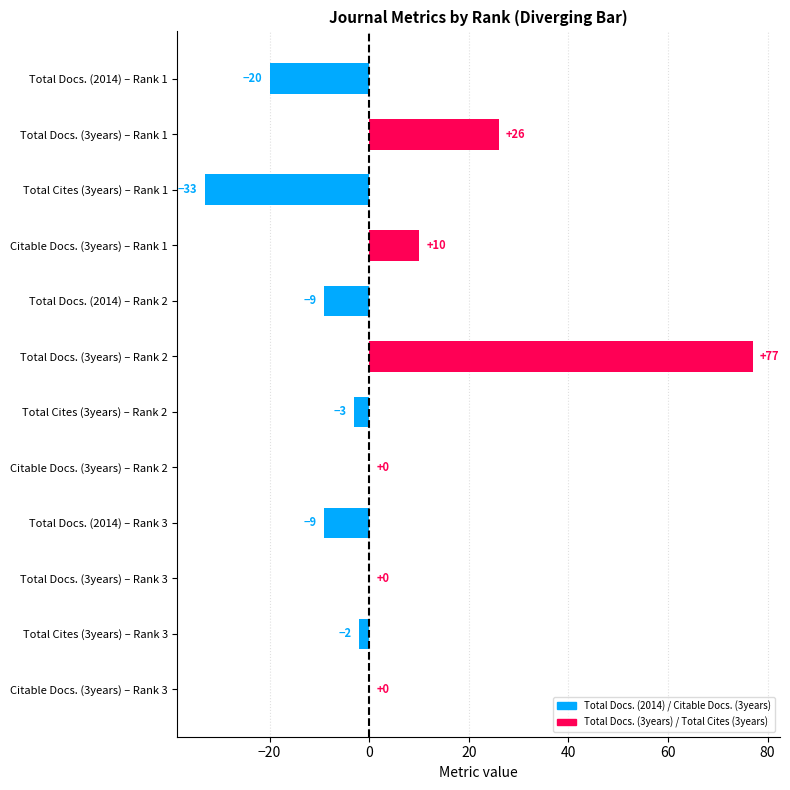

Count the number of categories in the chart.

12